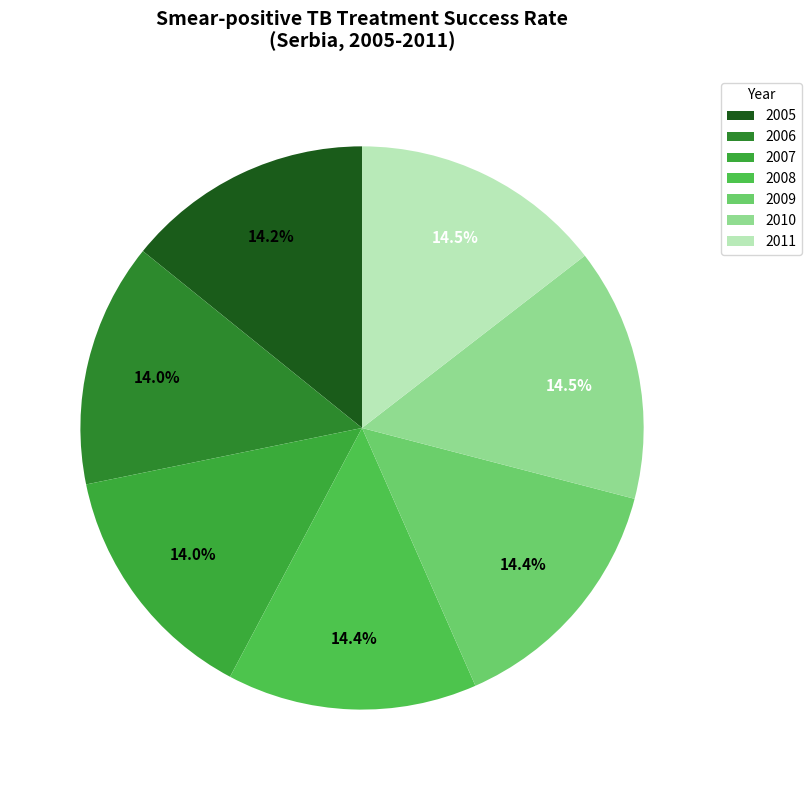

Which slice is the smallest?

2006